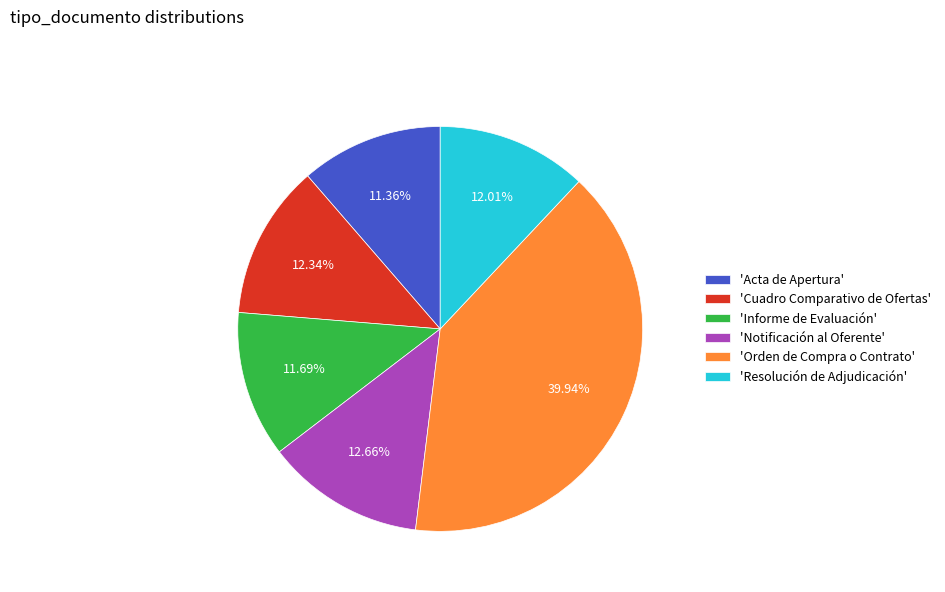

To the nearest percent, what is the average slice percentage?

17%